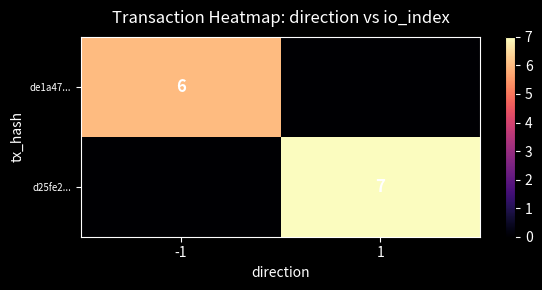

Between 1 and -1, which is larger?

-1